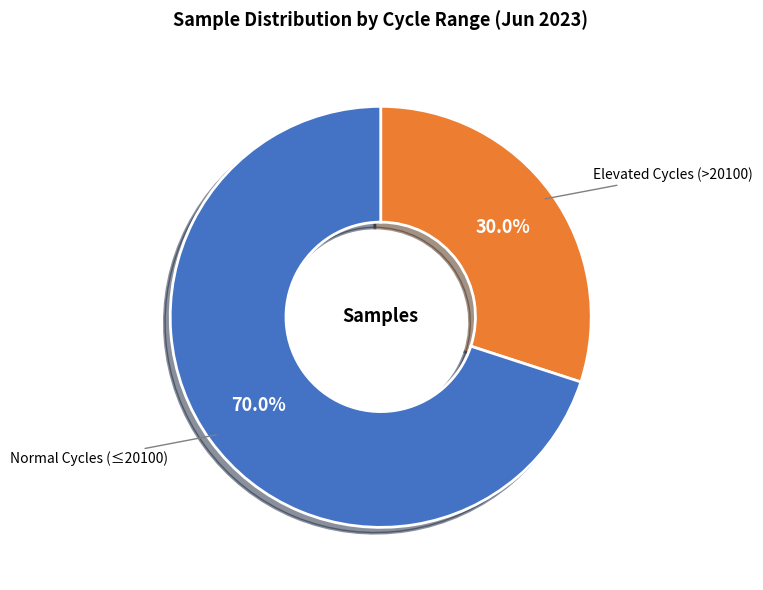

How many segments does this pie chart have?

2